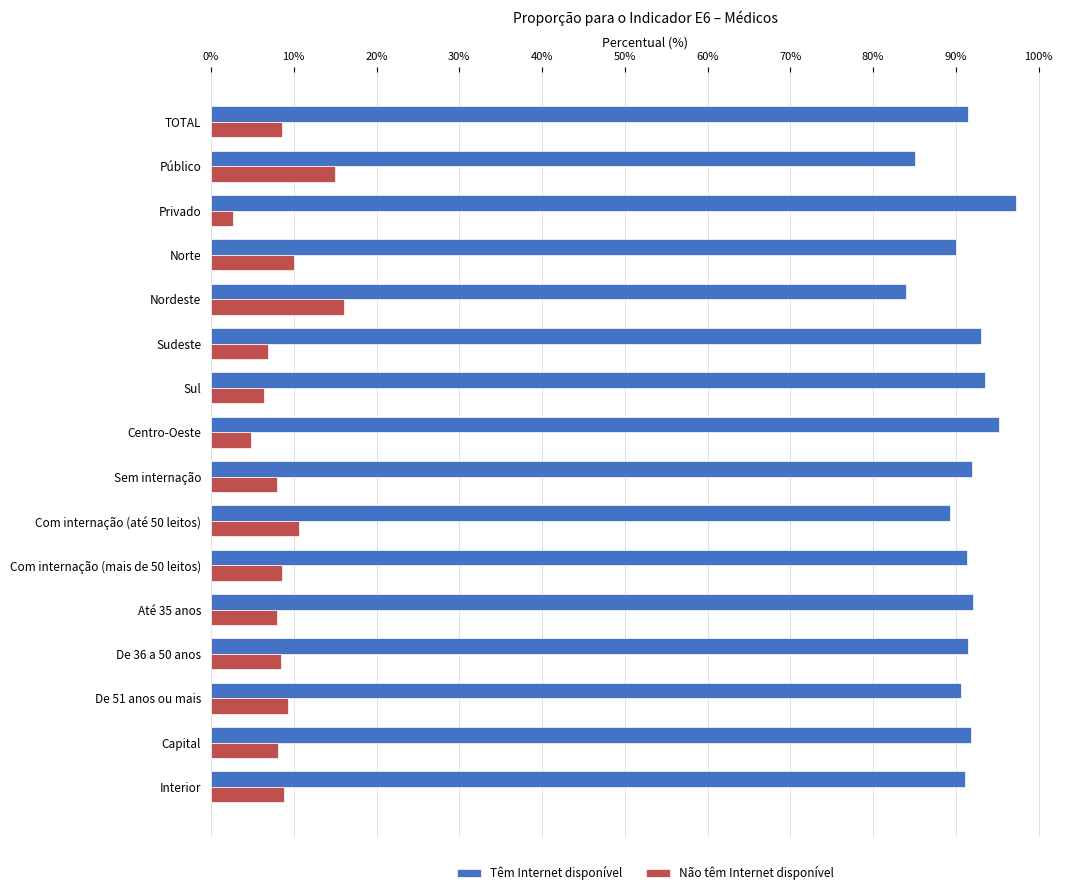

The Não têm Internet disponível series shows 11.0 at Sudeste. True or false?

False